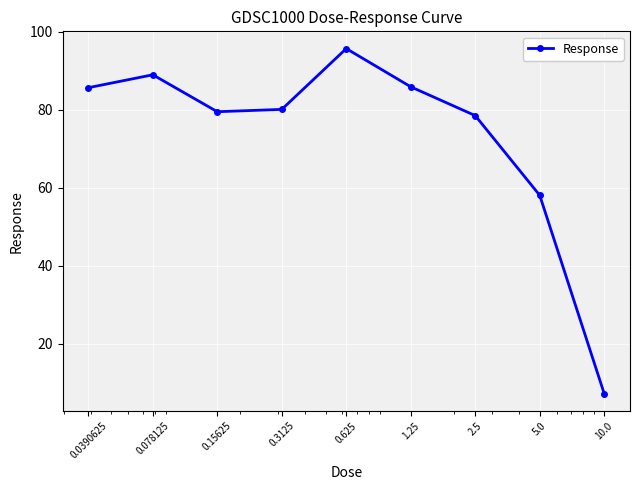

What is the value of the 4th point from the left?

80.0